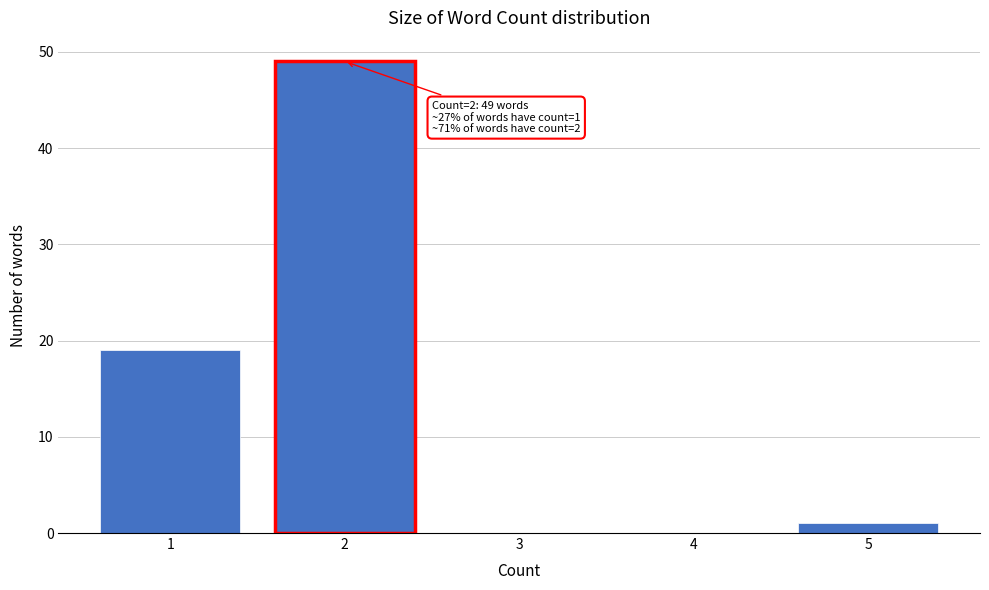

Reading left to right, transcribe all the data shown in this chart.

1=19	2=49	3=0	4=0	5=1